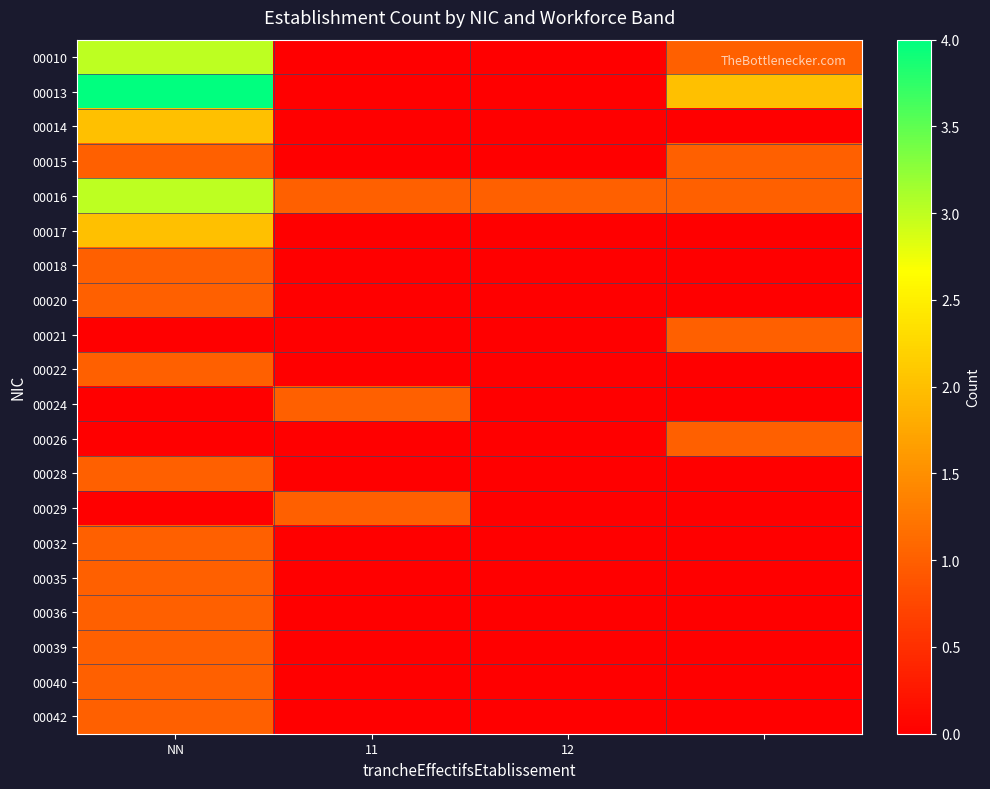

At which category is the sum across all series the highest?

NN